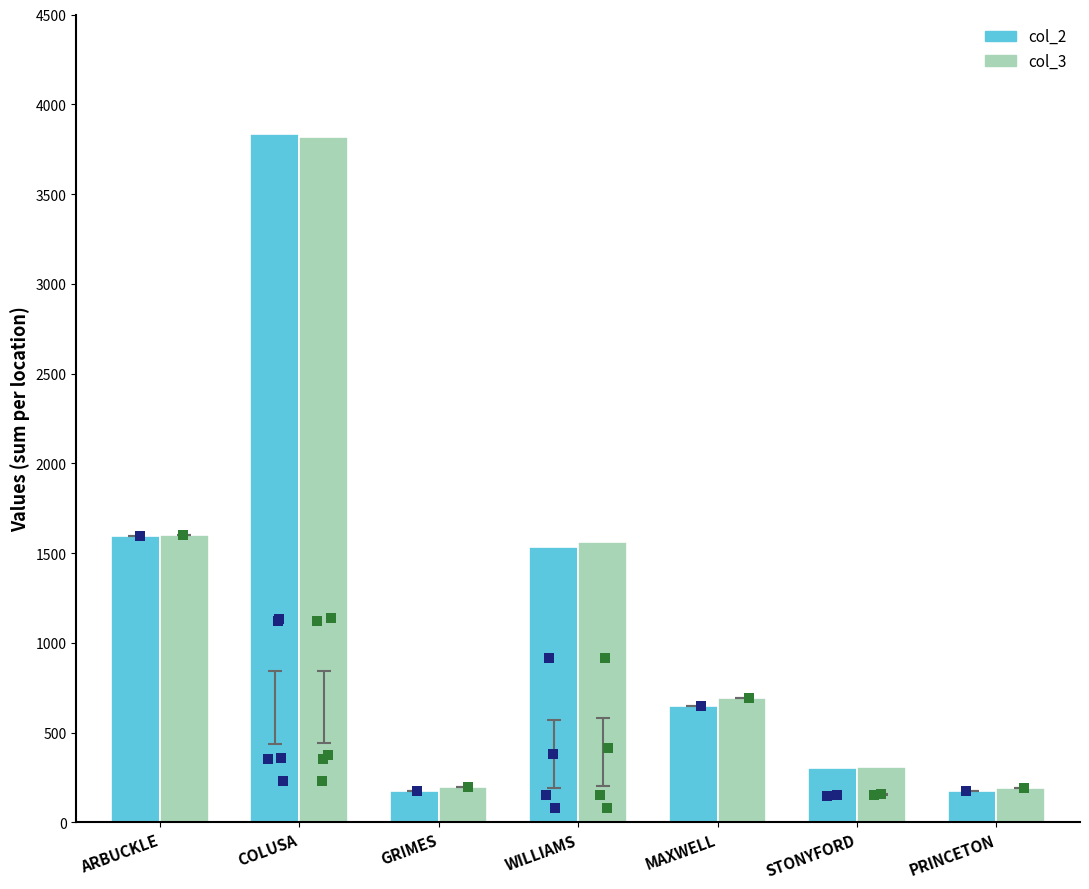

Which series has the largest total across all categories?

col_3